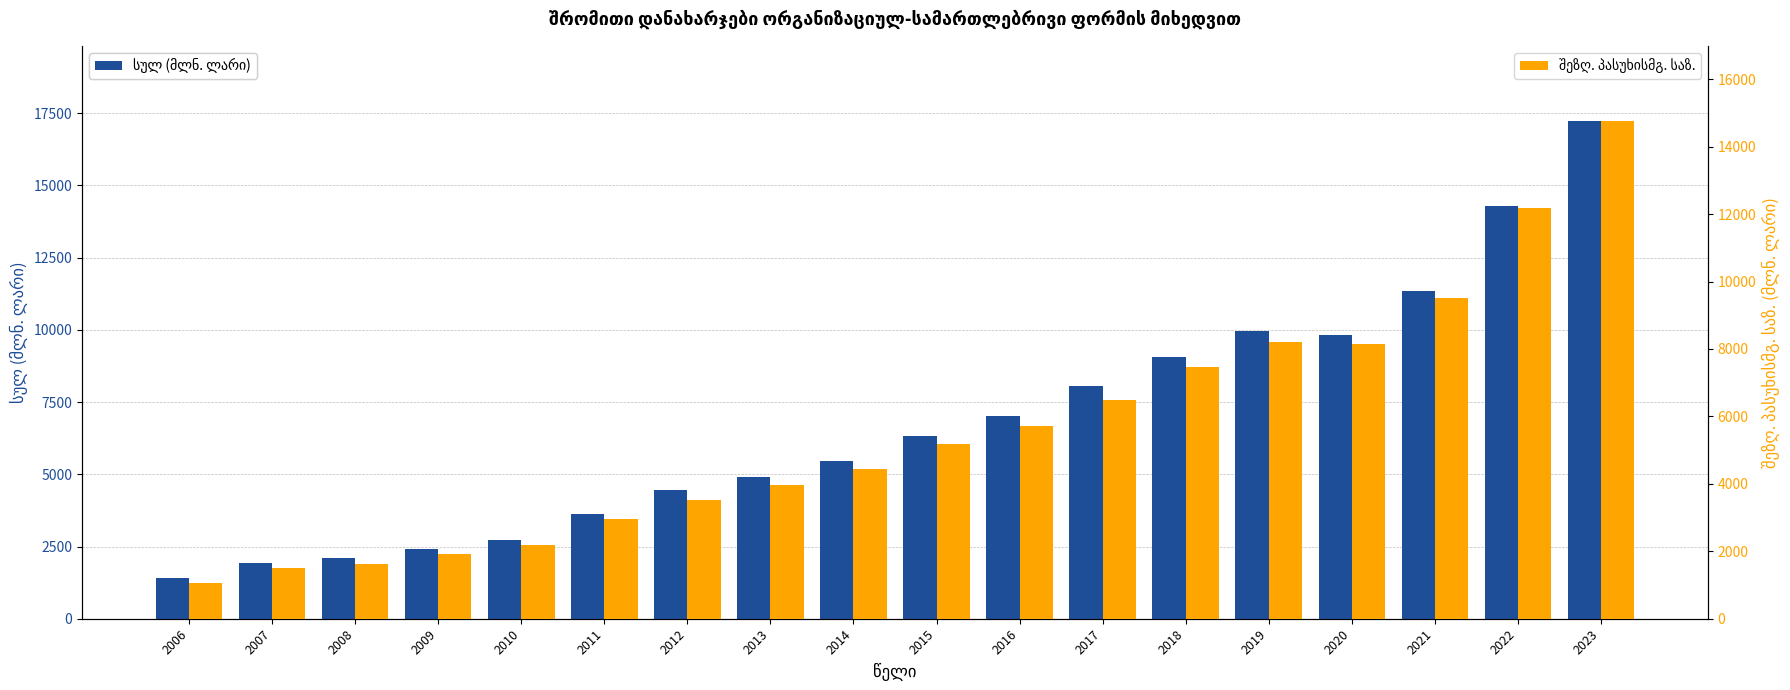

How many bars are there in total?

36